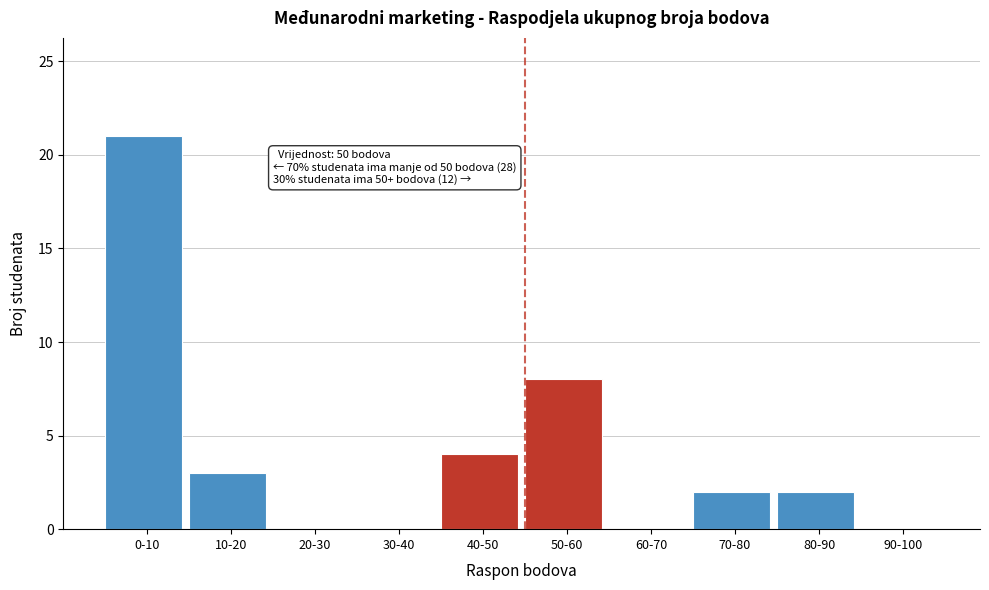

Reading left to right, list all the values displayed in this chart.

0-10=21	10-20=3	20-30=0	30-40=0	40-50=4	50-60=8	60-70=0	70-80=2	80-90=2	90-100=0